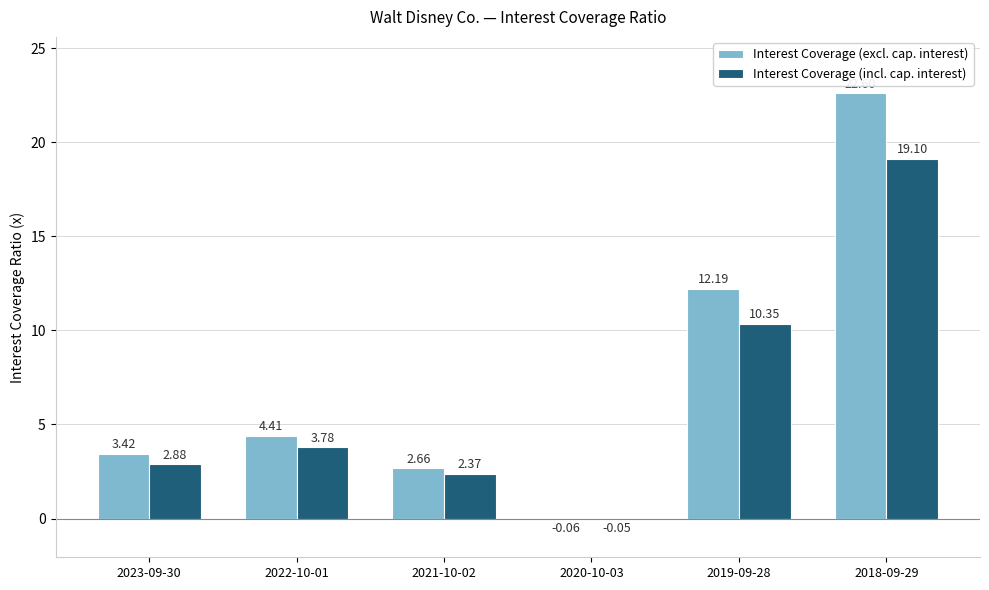

At which category is the sum across all series the highest?

2018-09-29